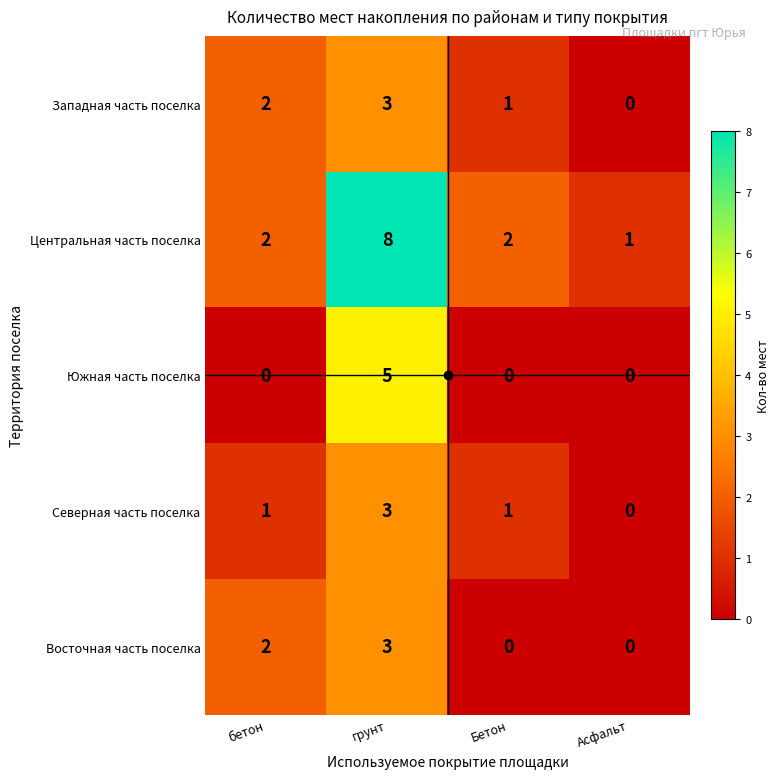

Is it true that Западная часть поселка equals 2 at Асфальт?

False